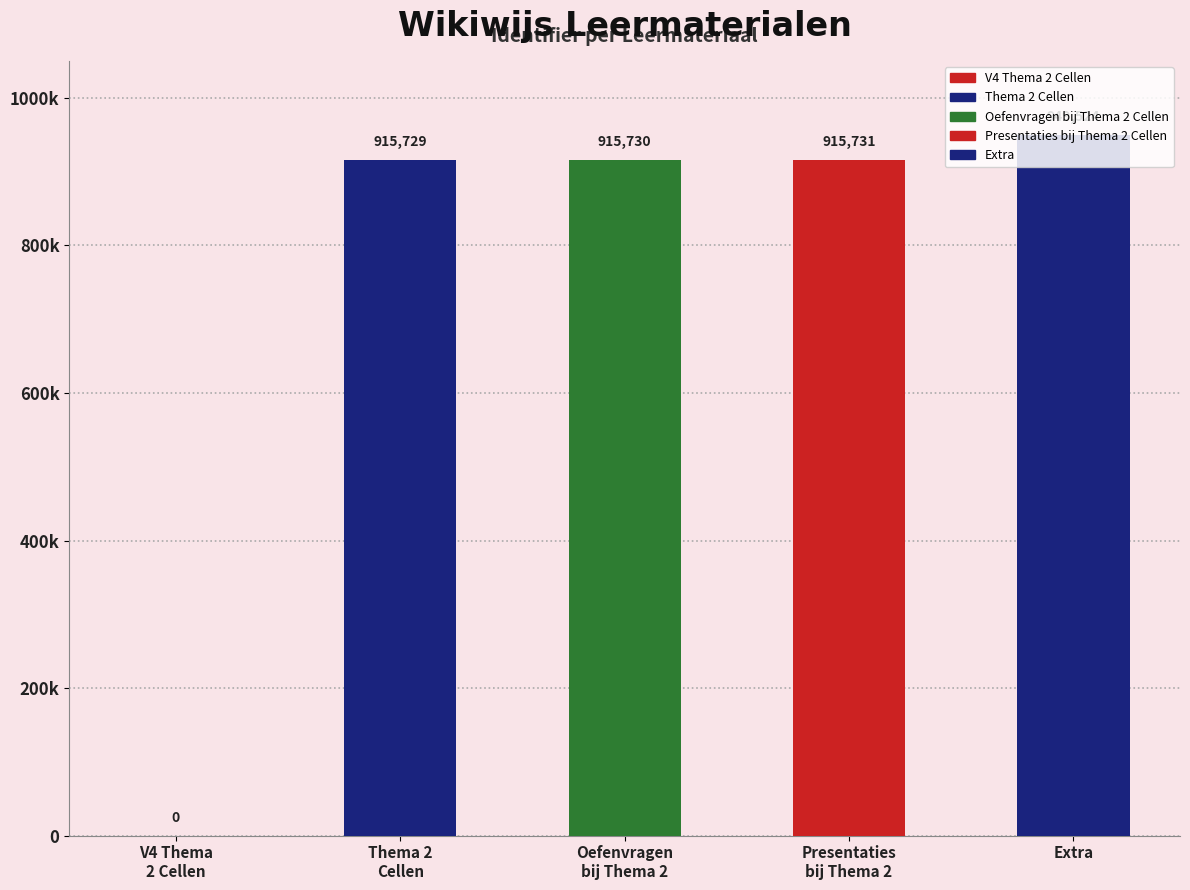

Which label corresponds to the largest value in the chart?

Extra